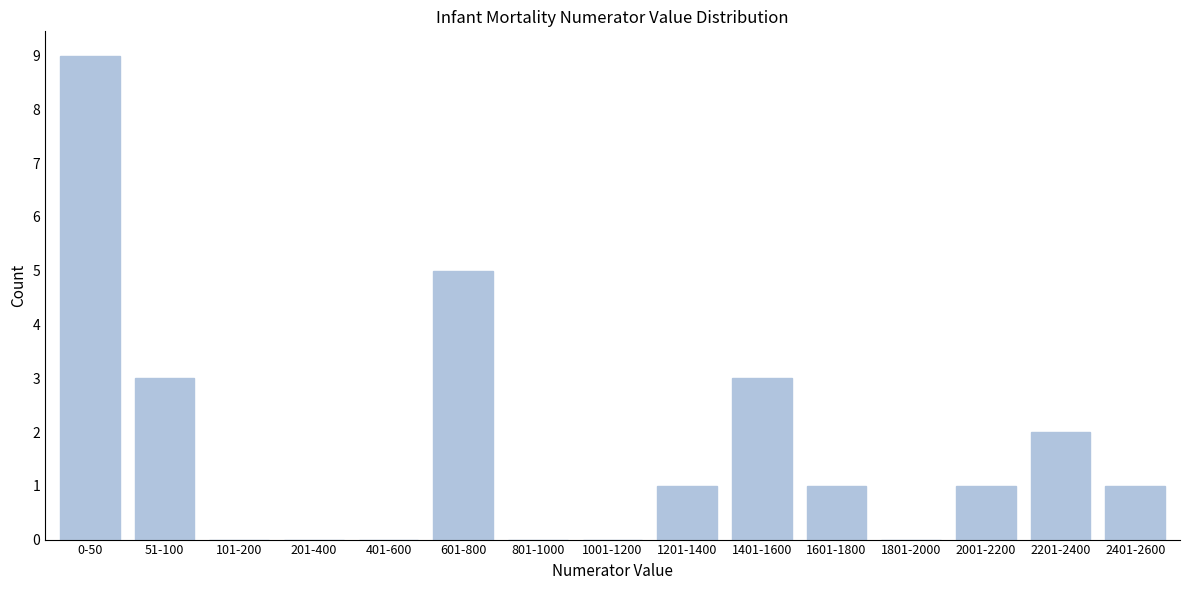

Reading left to right, list all the values displayed in this chart.

0-50=9	51-100=3	101-200=0	201-400=0	401-600=0	601-800=5	801-1000=0	1001-1200=0	1201-1400=1	1401-1600=3	1601-1800=1	1801-2000=0	2001-2200=1	2201-2400=2	2401-2600=1